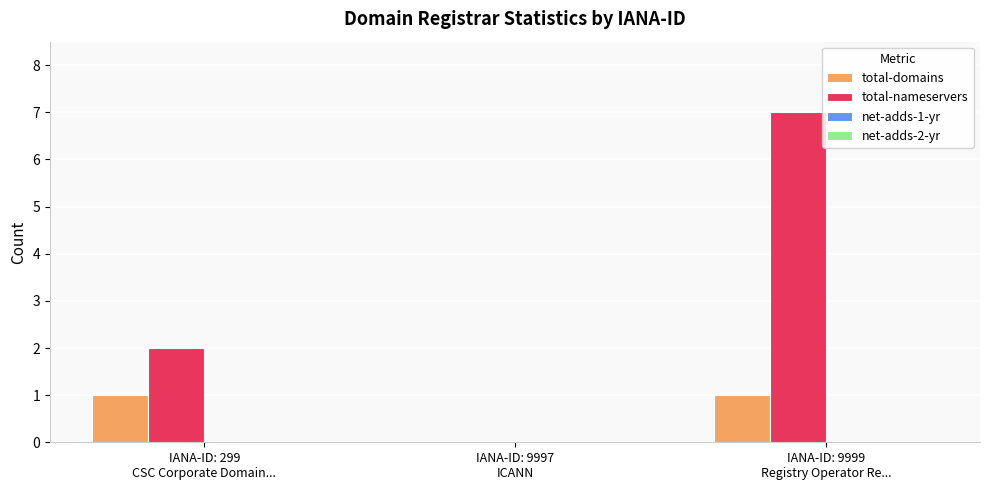

Which series has the largest total across all categories?

total-nameservers